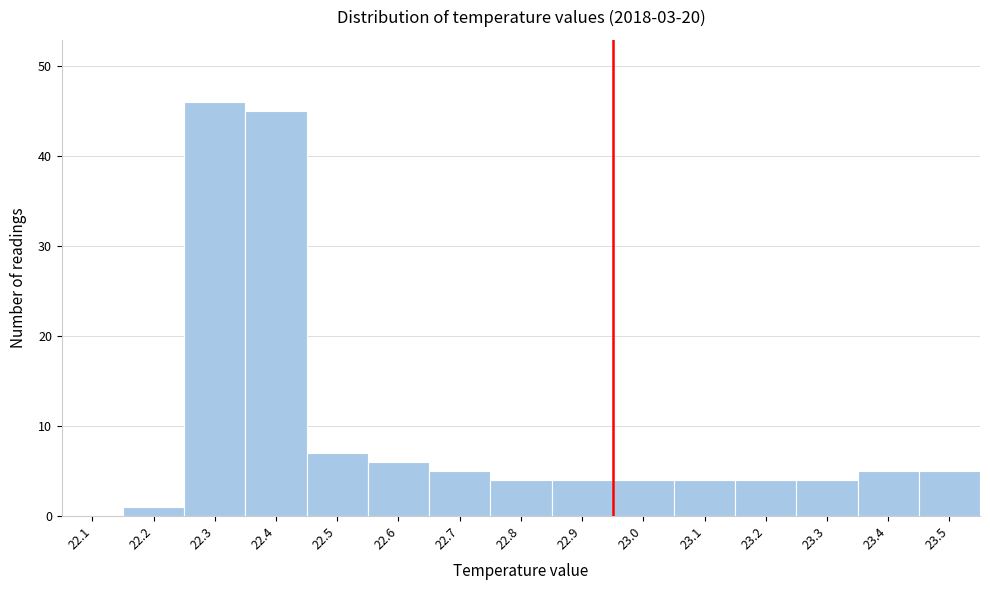

Reading right to left, what are all the values shown in this chart?

23.5=5	23.4=5	23.3=4	23.2=4	23.1=4	23.0=4	22.9=4	22.8=4	22.7=5	22.6=6	22.5=7	22.4=45	22.3=46	22.2=1	22.1=0